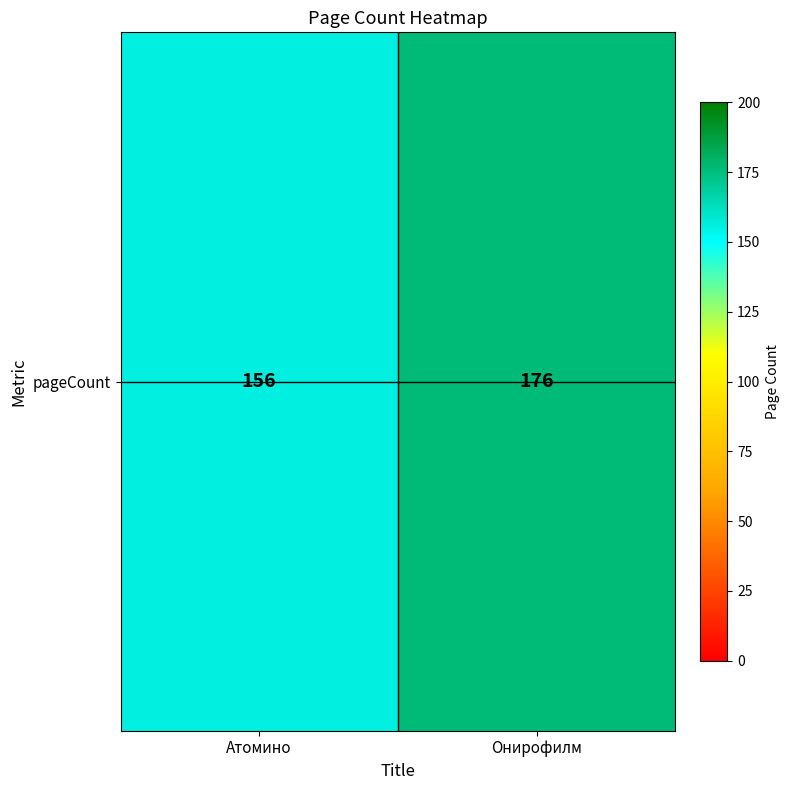

The chart shows a value of 156 at Атомино. True or false?

True